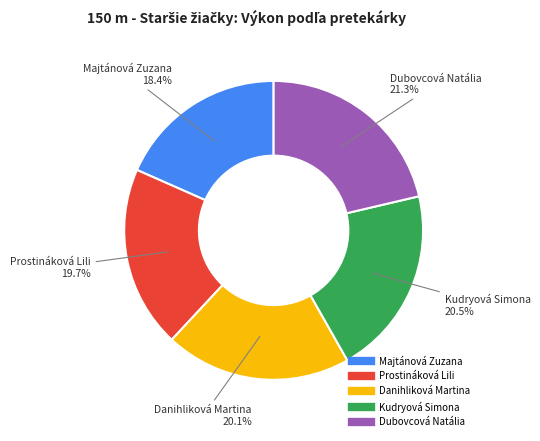

Is it true that Danihliková Martina is 29% of the pie?

False